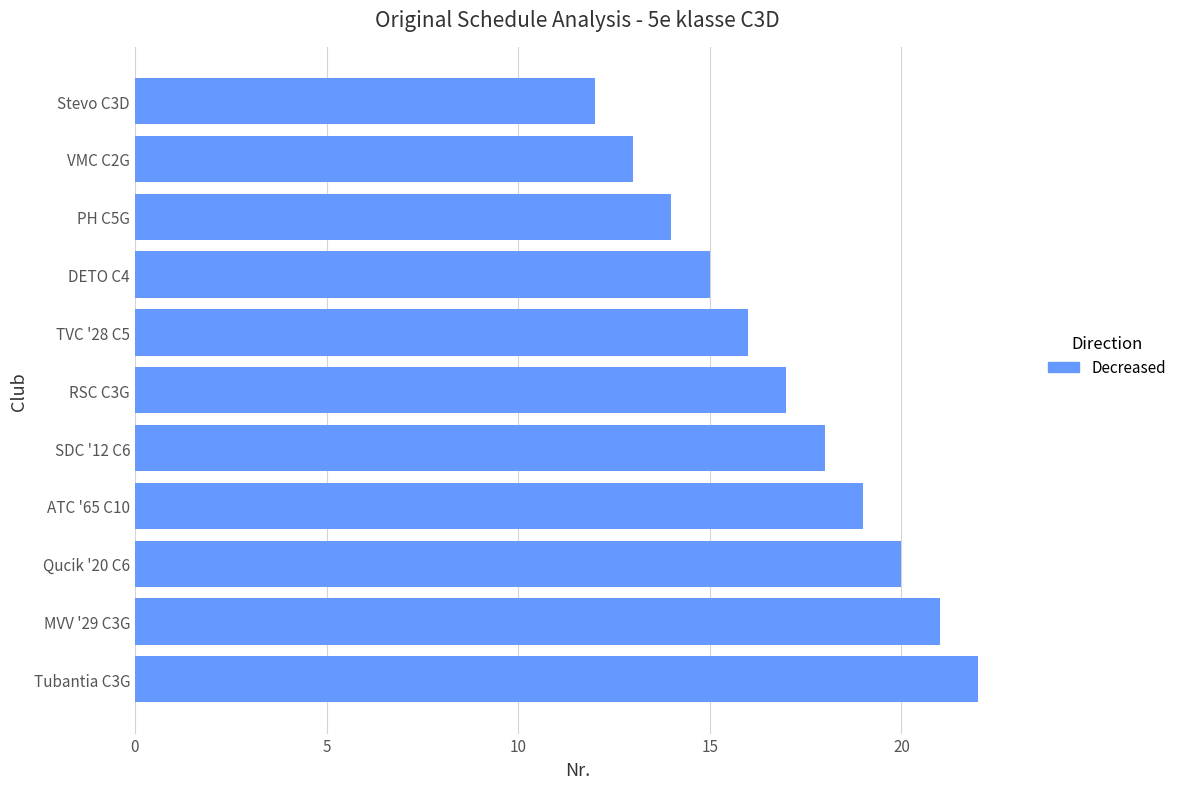

How many values are below 17?

5